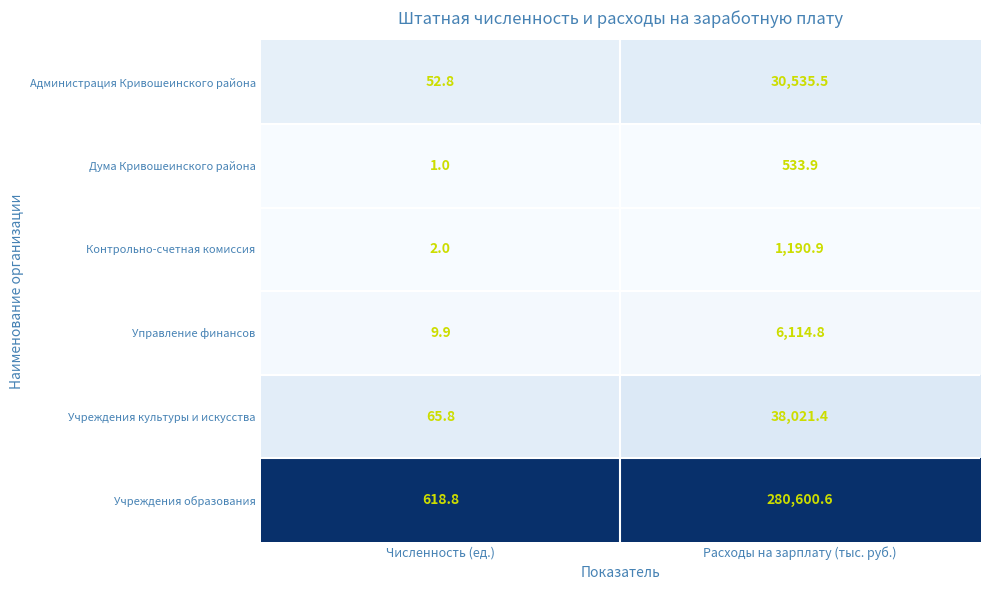

At which label is Администрация Кривошеинского района closest to 15294?

Численность (ед.)